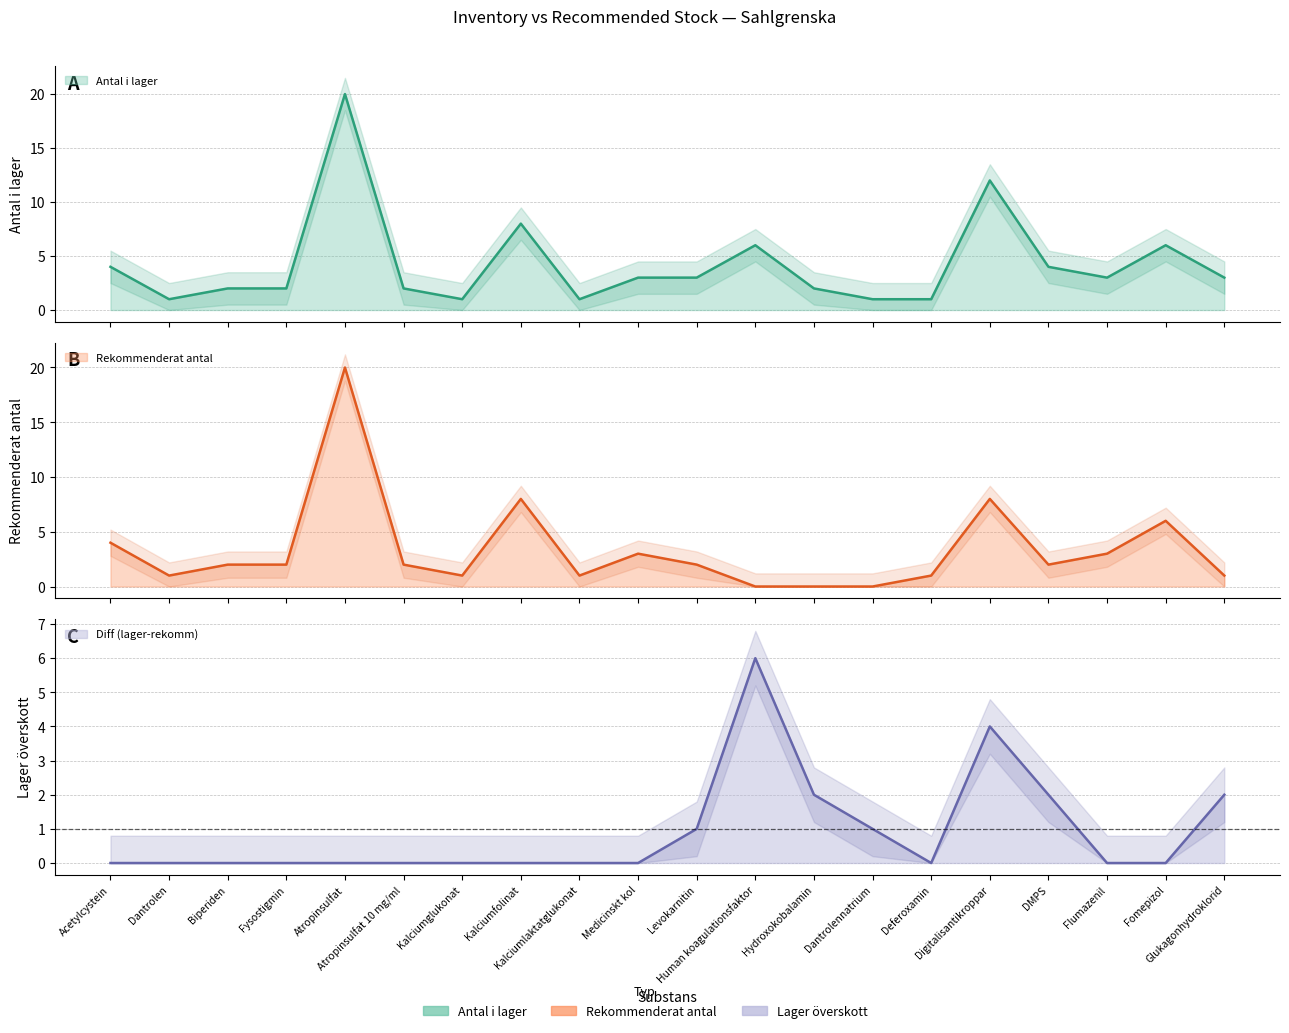

How many data points in Diff (lager-rekomm) are above 0?

7